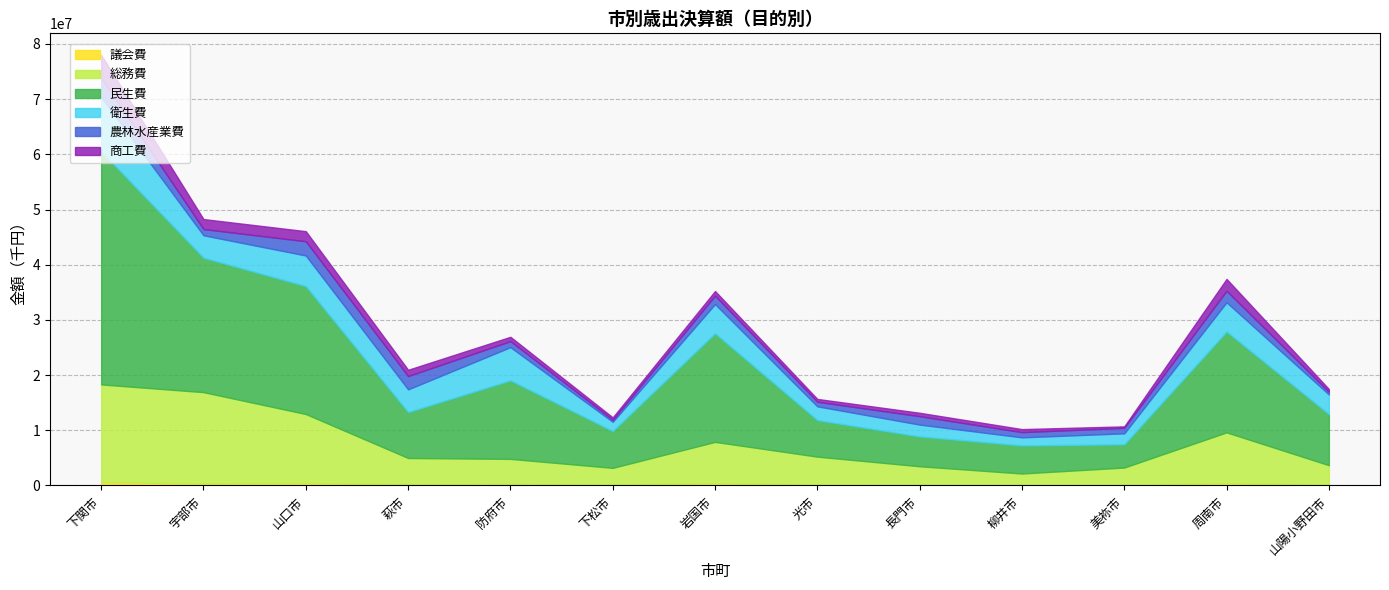

Reading left to right, transcribe all the data shown in this chart.

議会費: 595934	382927	448300	242787	303020	221331	404355	220317	178642	183790	164641	408653	197886
総務費: 17720680	16531963	12499434	4740337	4517334	2973533	7499474	5007004	3306550	1986732	3090968	9218795	3480422
民生費: 42235952	24367285	23188433	8325285	14233385	6681988	19686694	6625853	5412338	5094718	4210777	18272387	9260026
衛生費: 9862455	4055035	5540200	4115645	6012551	1662192	5285292	2491822	2140411	1460410	1984454	5301120	3557304
農林水産業費: 3461346	1127441	2578384	2401766	1092151	363840	1518277	827190	1520970	940965	991500	2078606	483741
商工費: 4154362	1815670	1826732	1143981	787509	445020	847199	514957	618306	551834	273326	2154834	508277